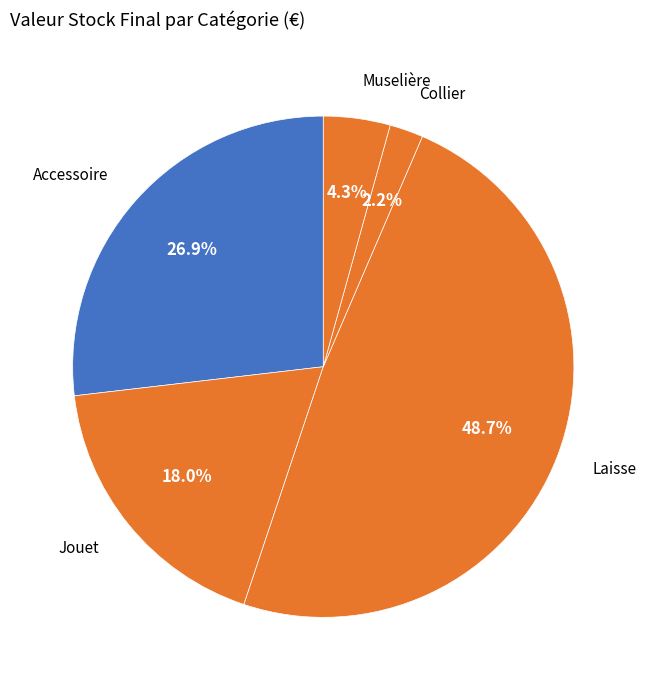

How many slices are in this pie chart?

5